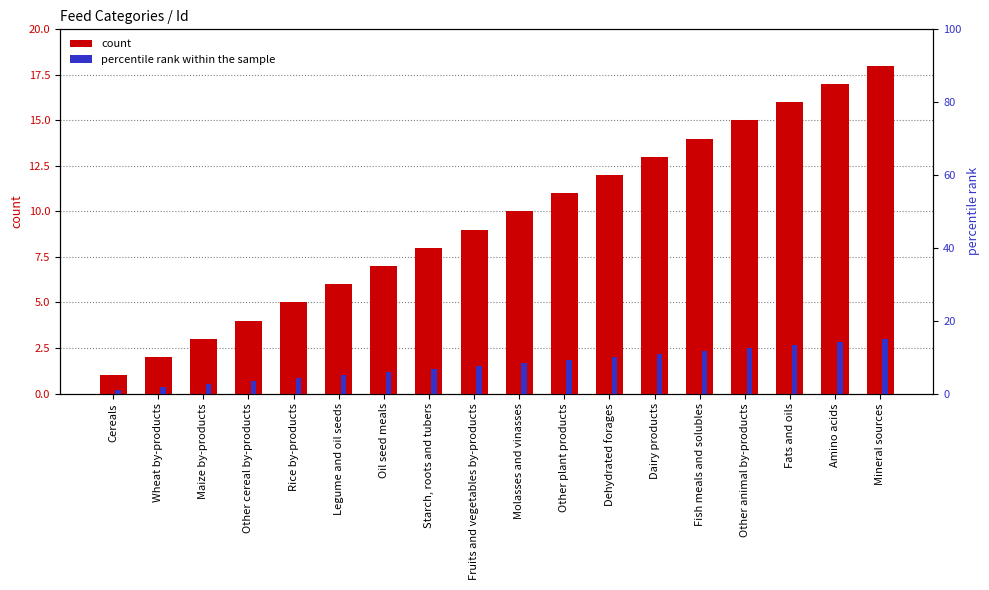

What is the difference between the values at Starch, roots and tubers and Other animal by-products?

7